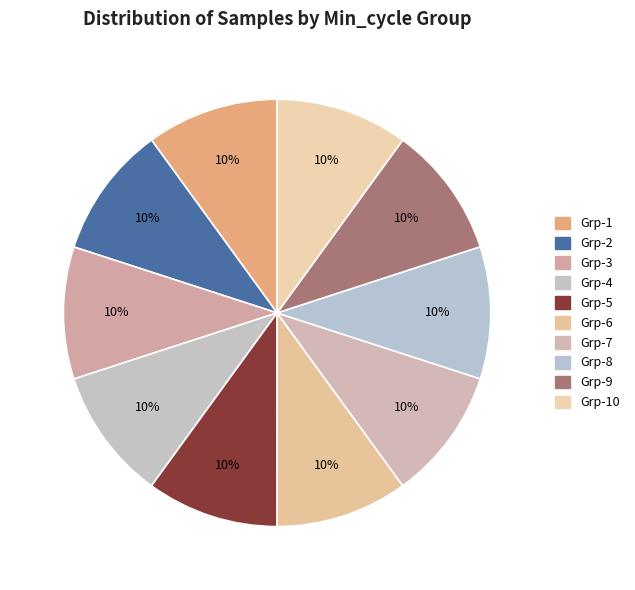

How many slices are in this pie chart?

10